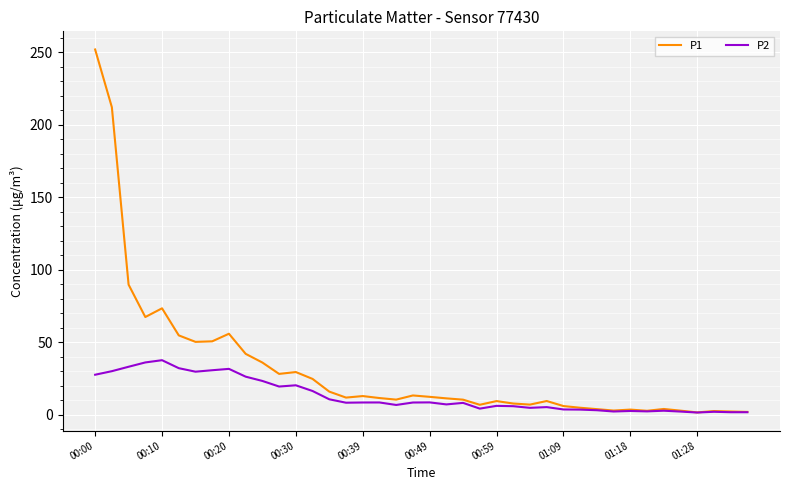

List the series in order of their peak value, lowest first.

P2, P1